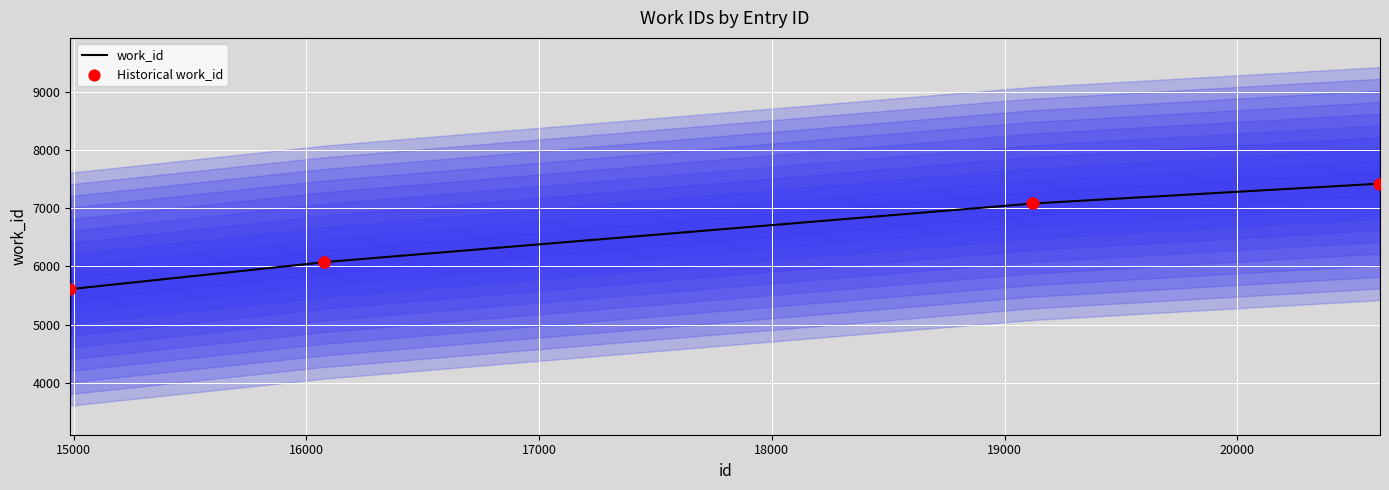

Approximately how many times larger is the value at 19119 compared to 16077?

1.2